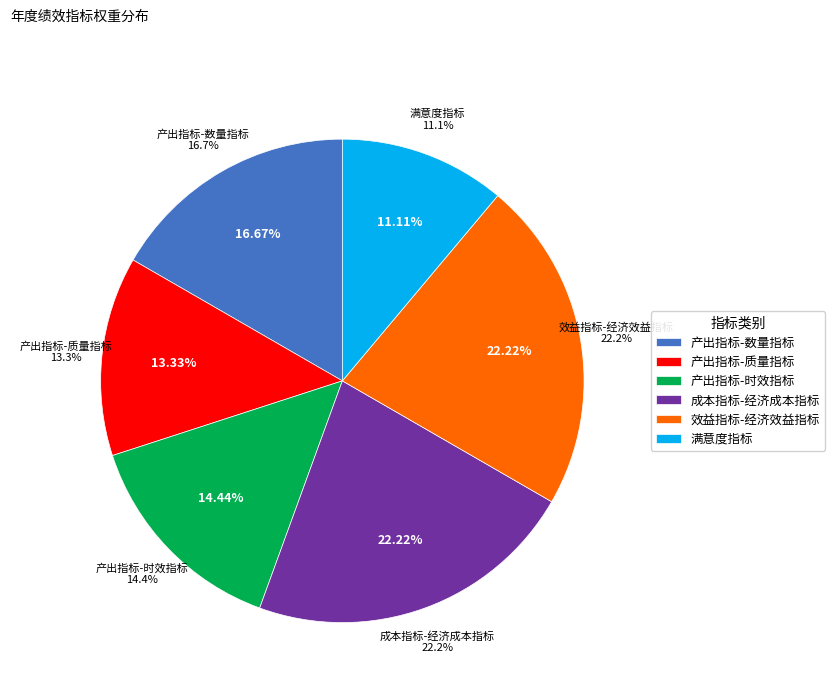

To the nearest percent, what portion does 效益指标-经济效益指标 represent?

22%